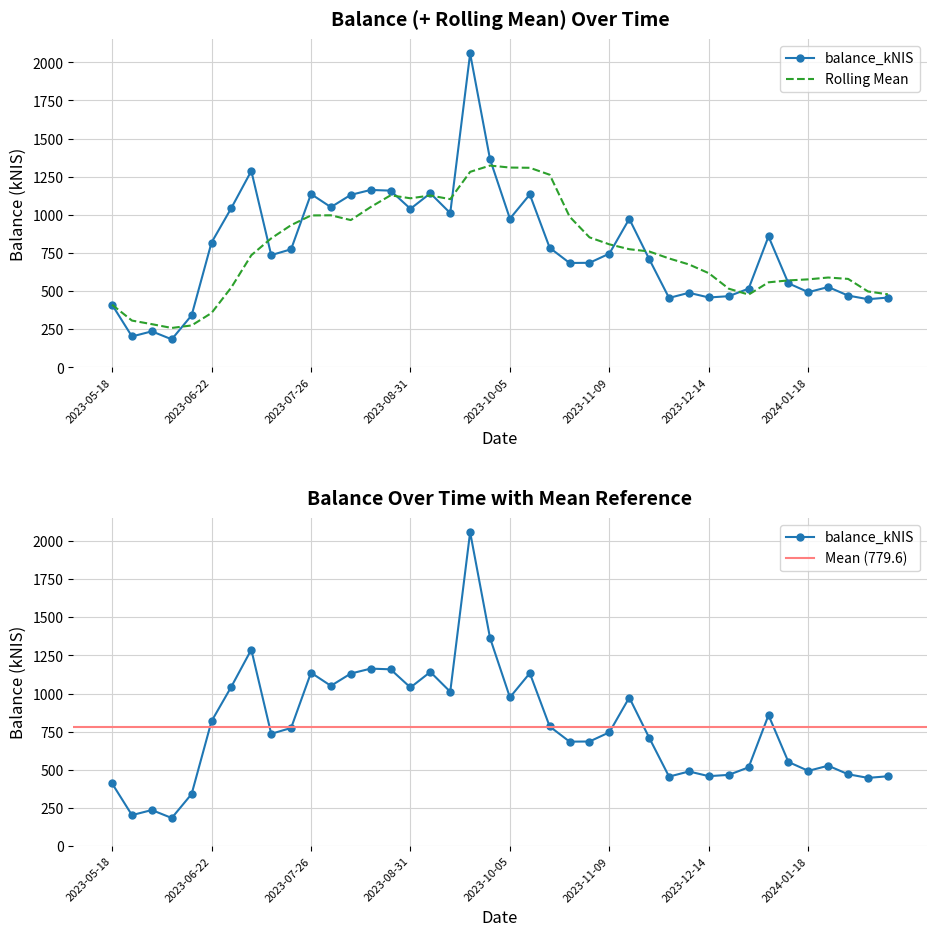

What is the ratio of the value at 2024-01-11 to the value at 2023-10-26?

0.8